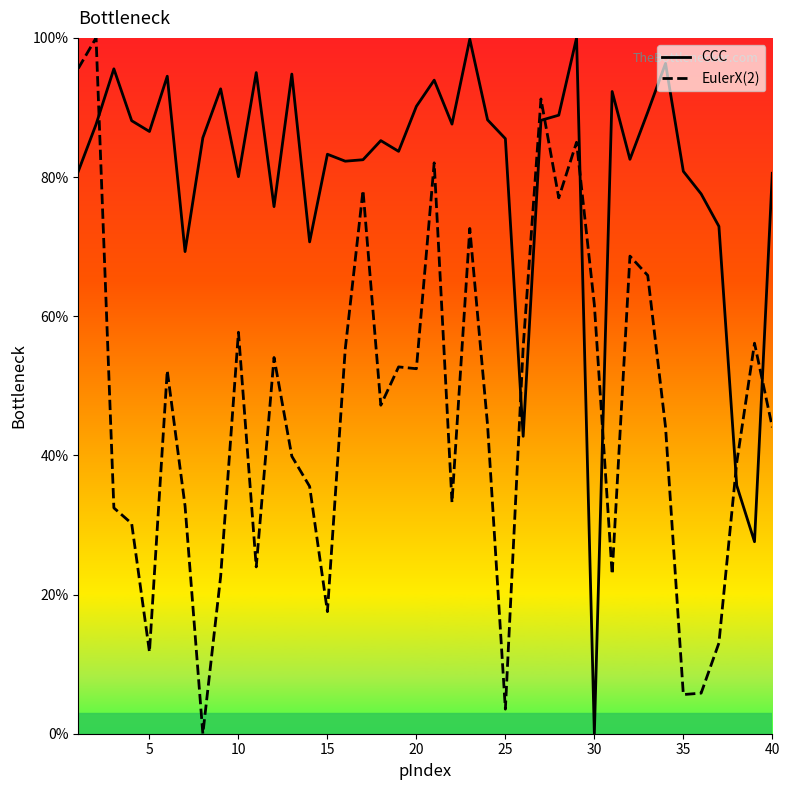

Which series changed the most between 30 and 35?

CCC